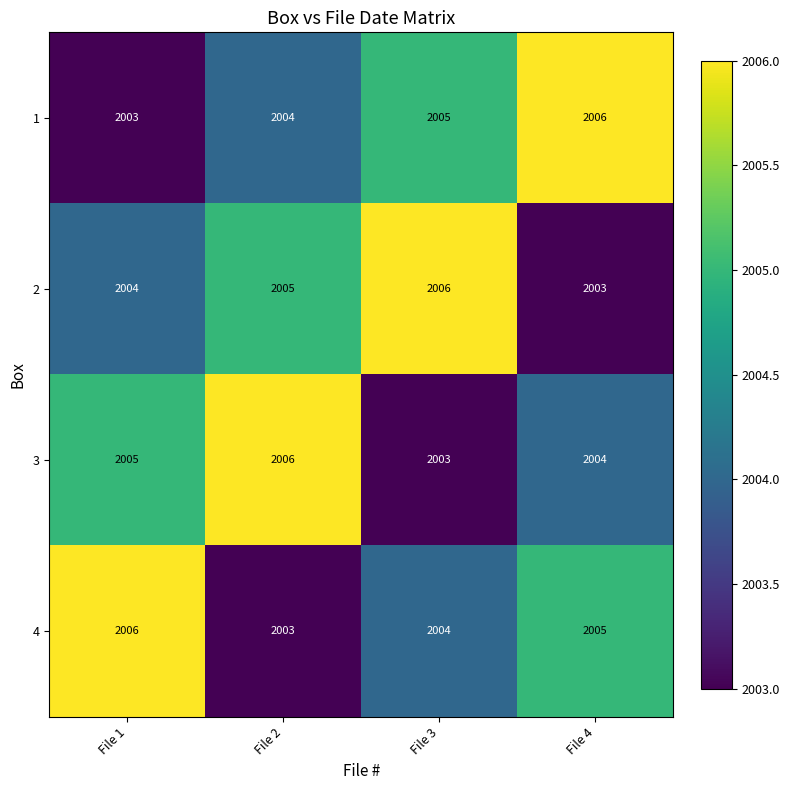

What is the approximate value of 2 at File 4?

2003